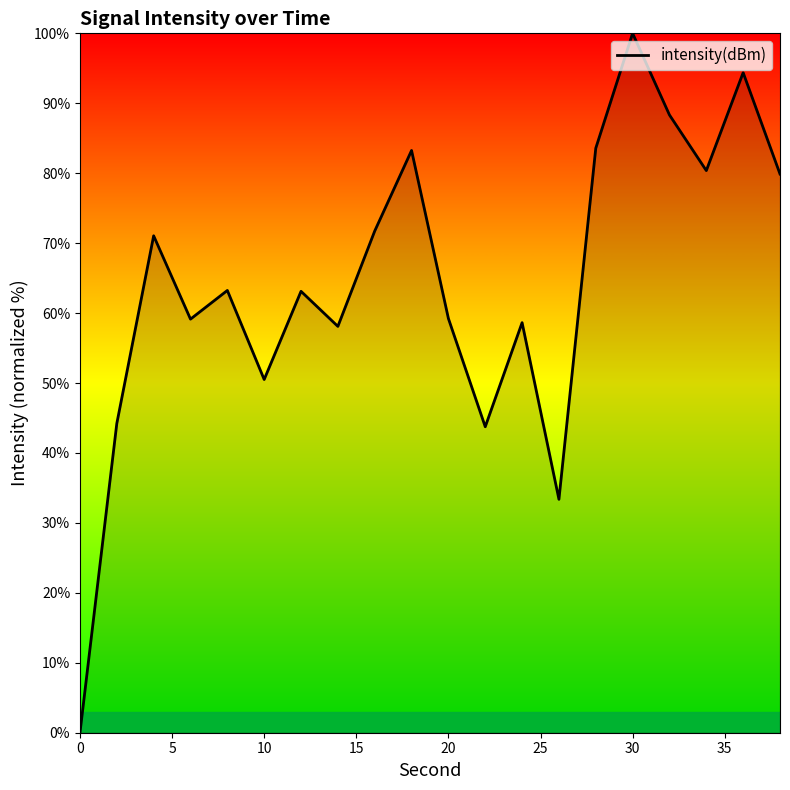

What is the maximum value shown in the chart?

100.0